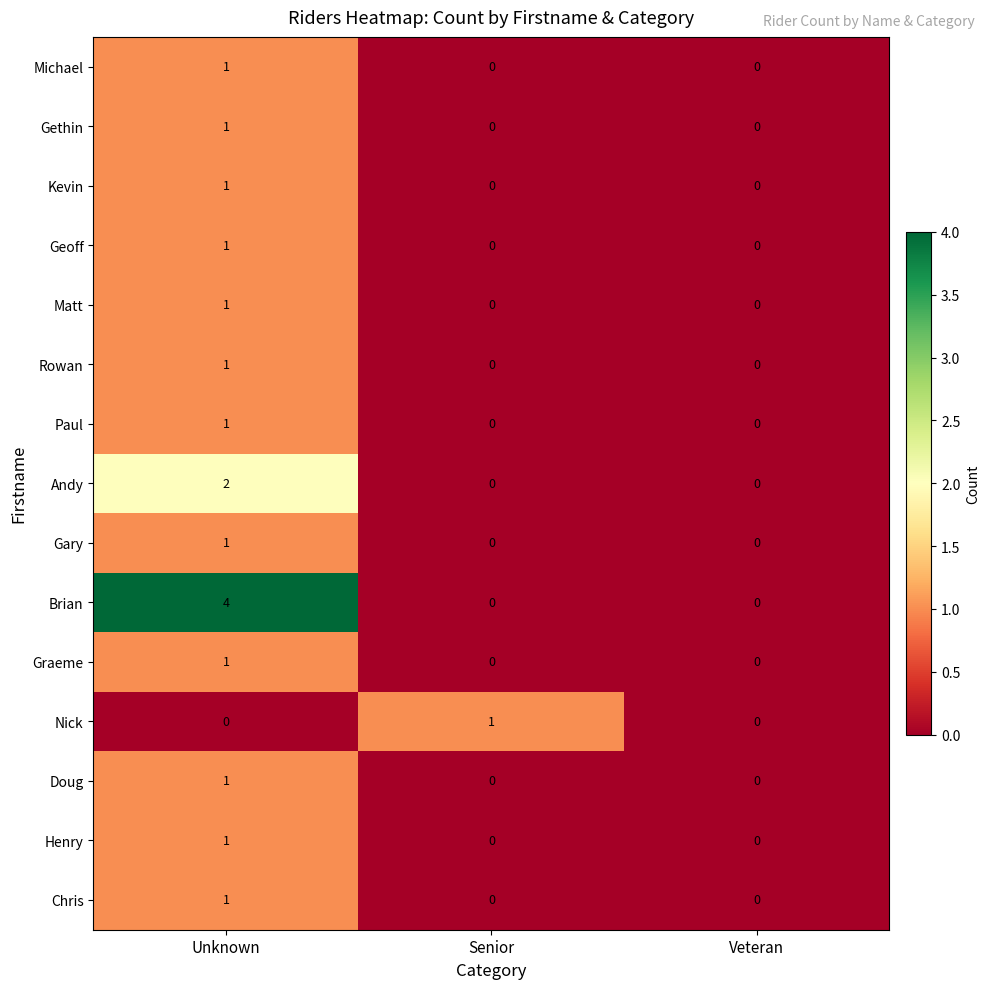

What is the total value across all series at Unknown?

18